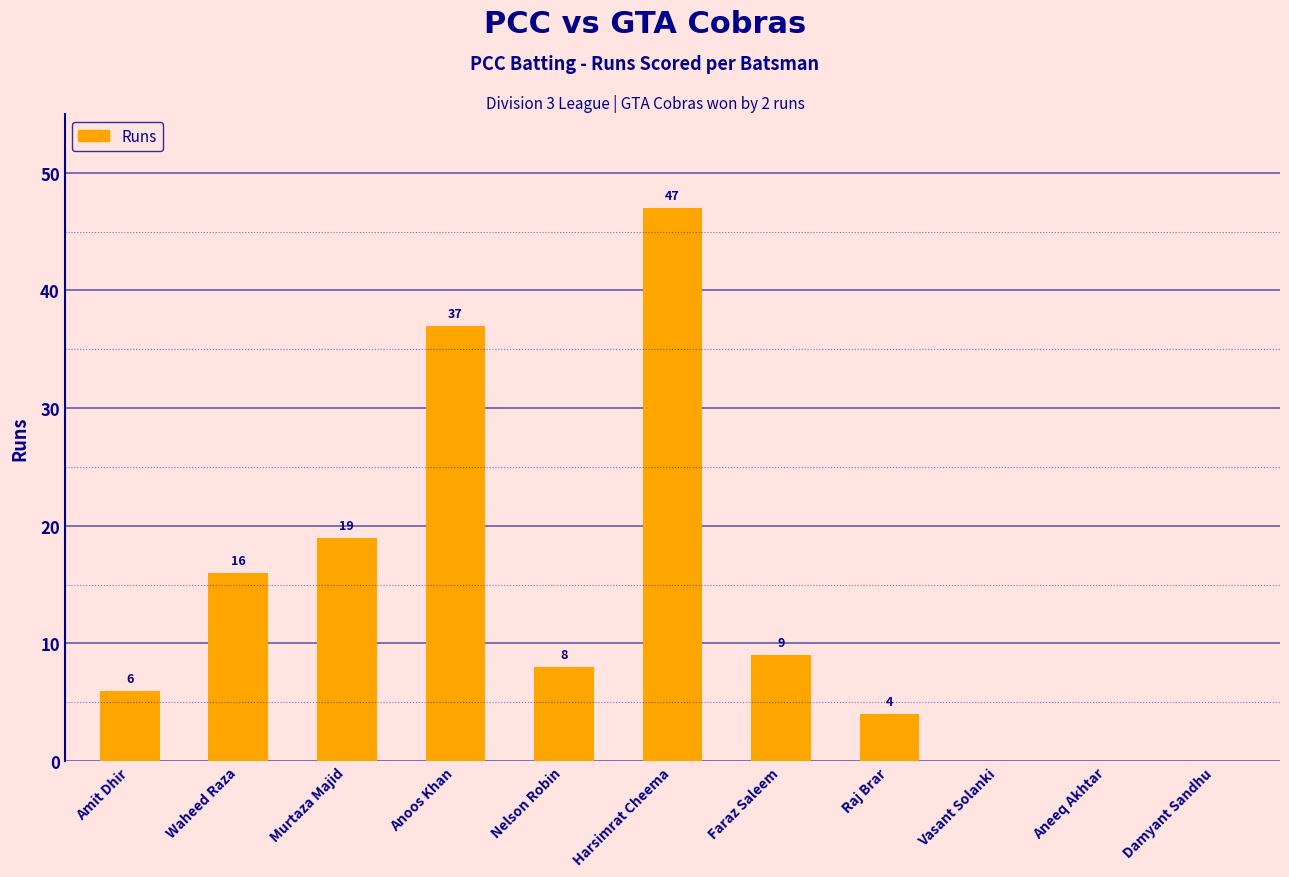

What is the ratio of the value at Nelson Robin to the value at Raj Brar?

2.0